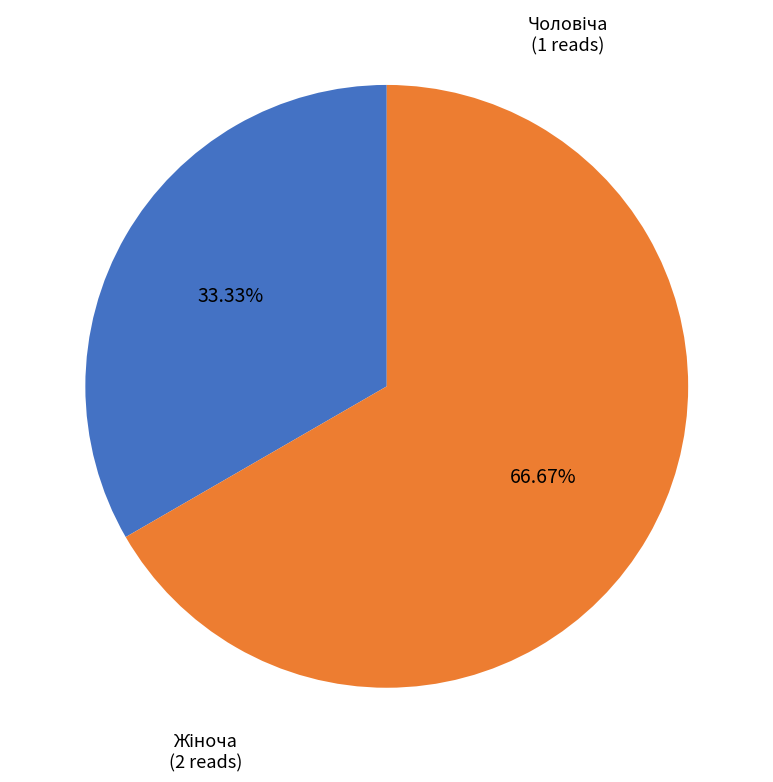

Does any single category account for the majority?

Yes